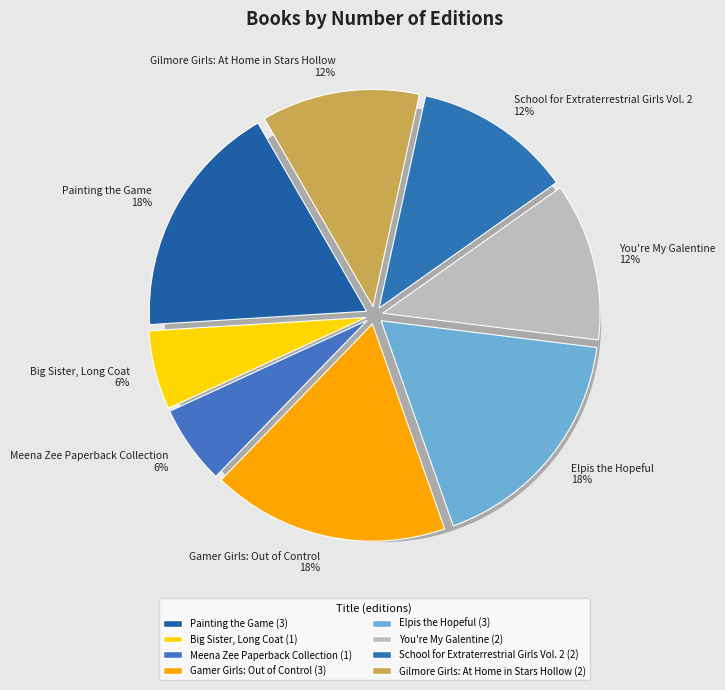

How many slices are in this pie chart?

8